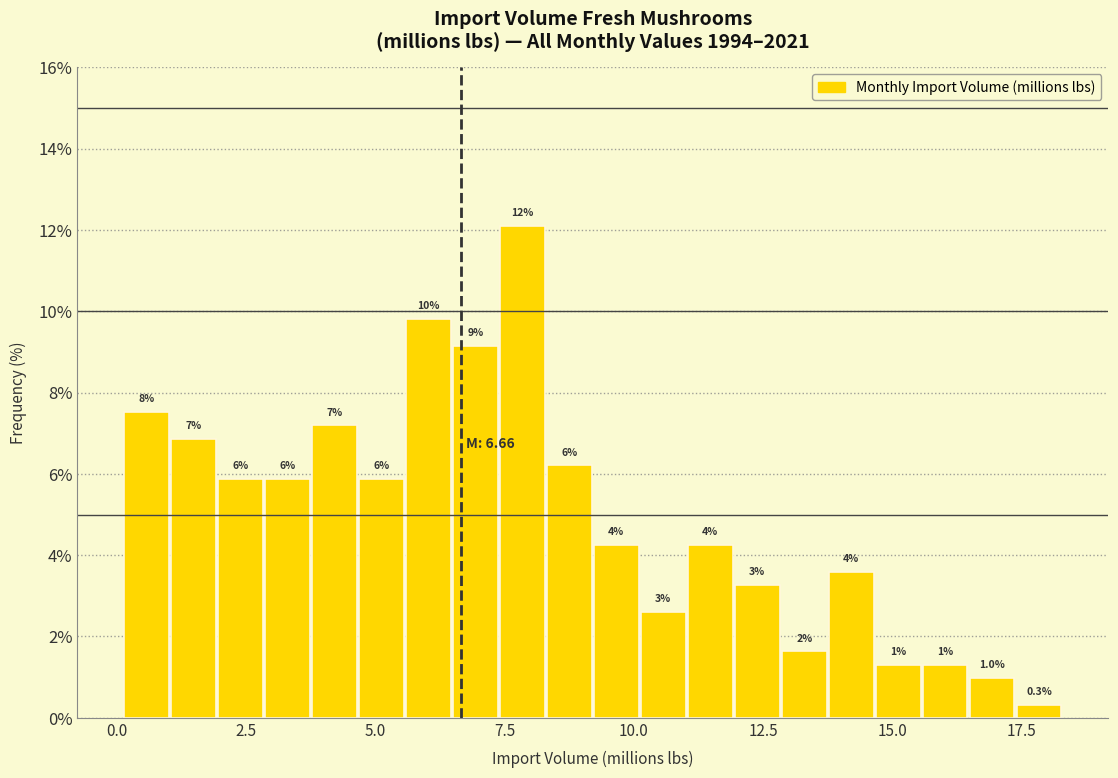

Around what value on the x-axis is the tallest bar? Give the approximate position of its centre, as read against the axis.

8.0